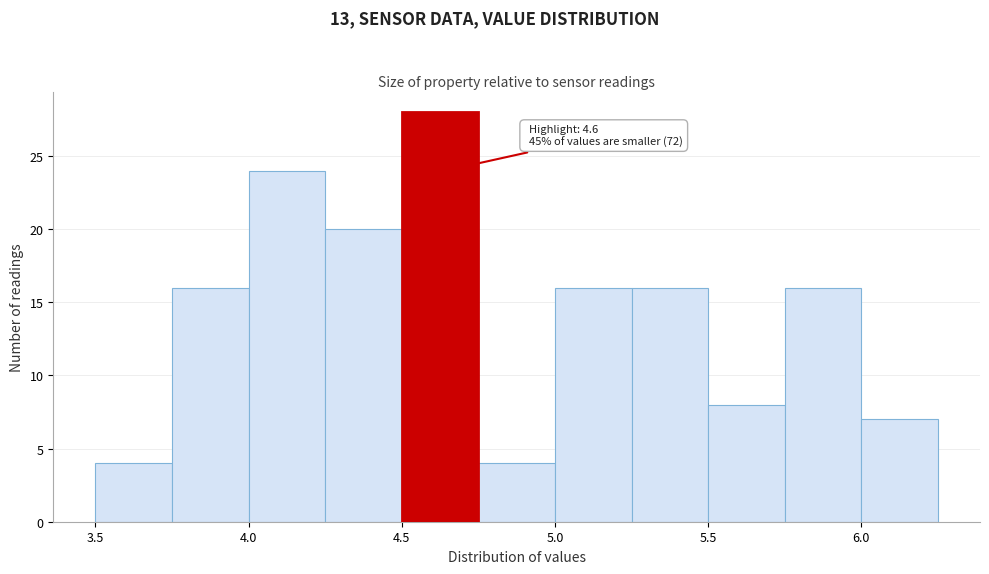

Over which range of the x-axis is the bar tallest?

4.50 to 4.75